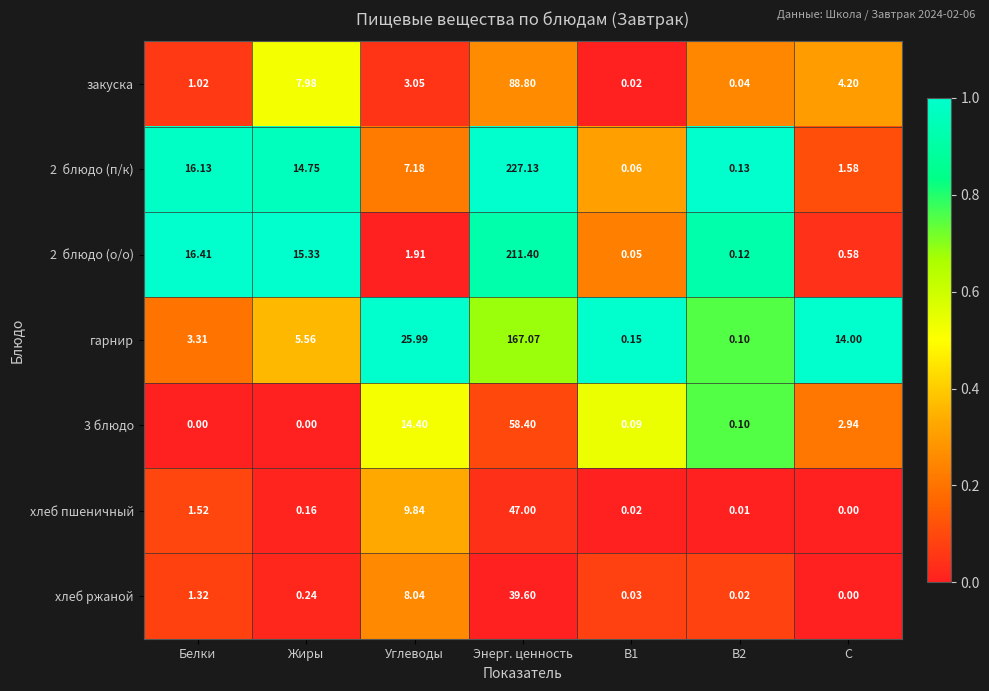

At which category is the sum across all series the highest?

Энерг. ценность